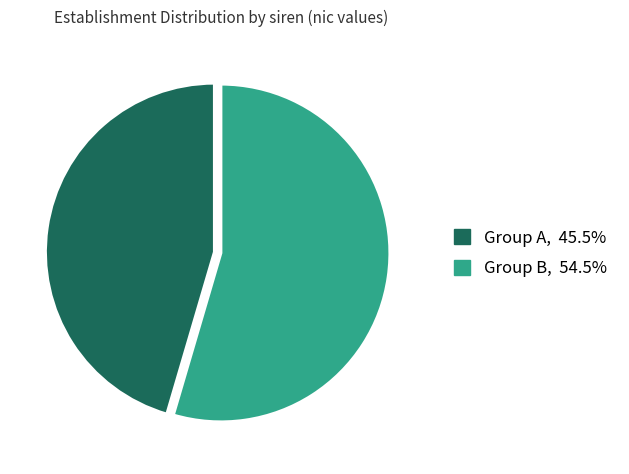

Is there a majority slice in this chart?

Yes